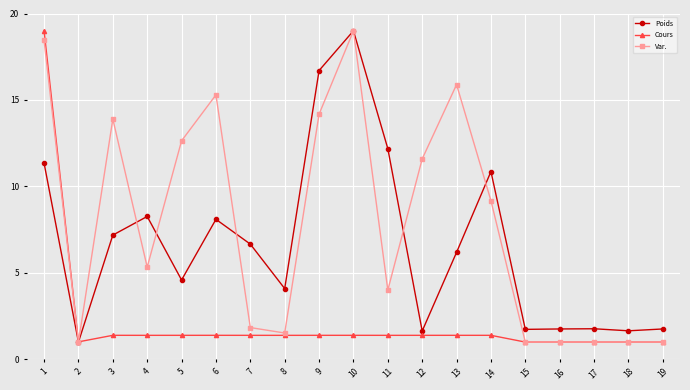

What is the sum of all Poids values?

126.5